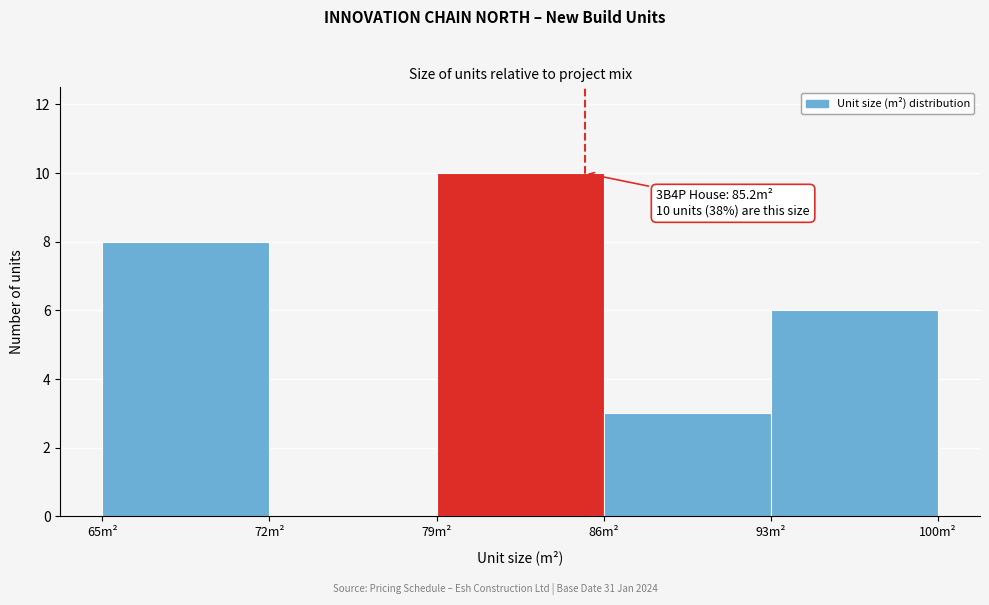

Which range on the x-axis has the tallest bar?

79 to 86